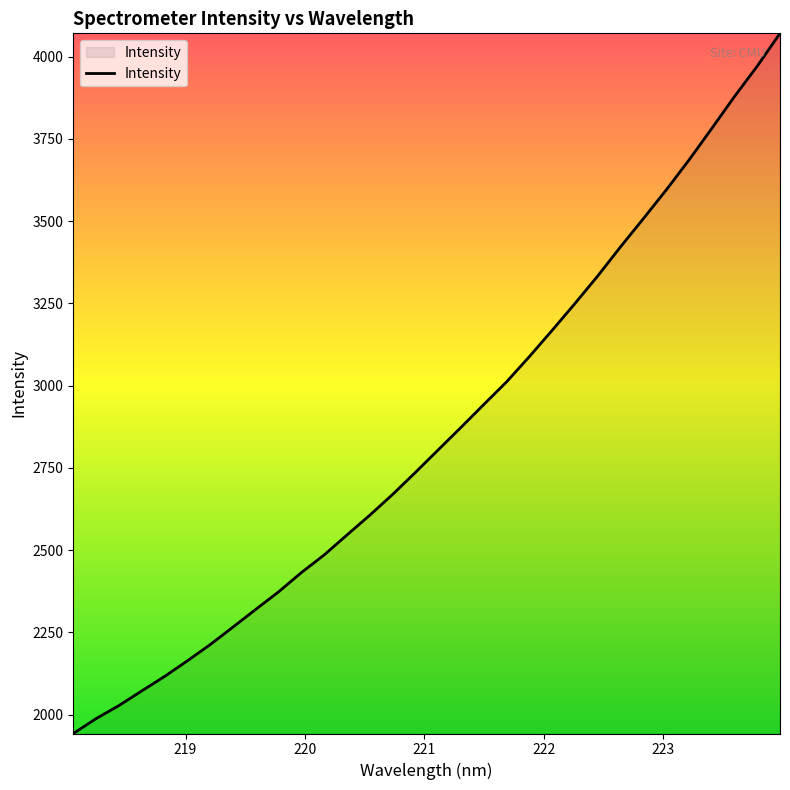

Does the chart display data point markers on the line(s)?

No